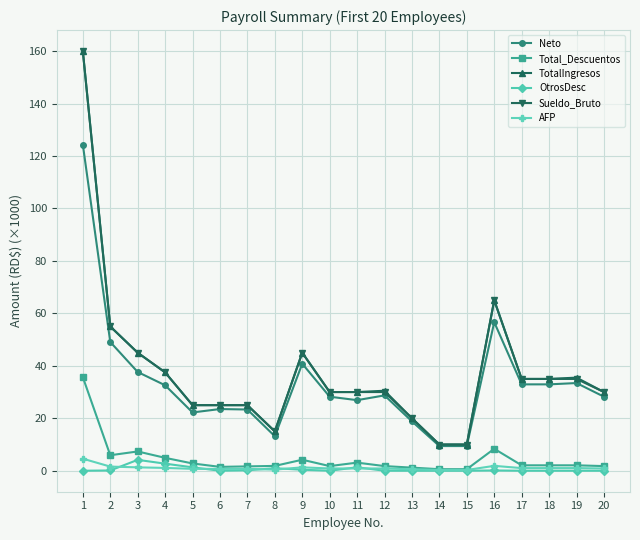

Which series changed the most between 5 and 17?

Neto